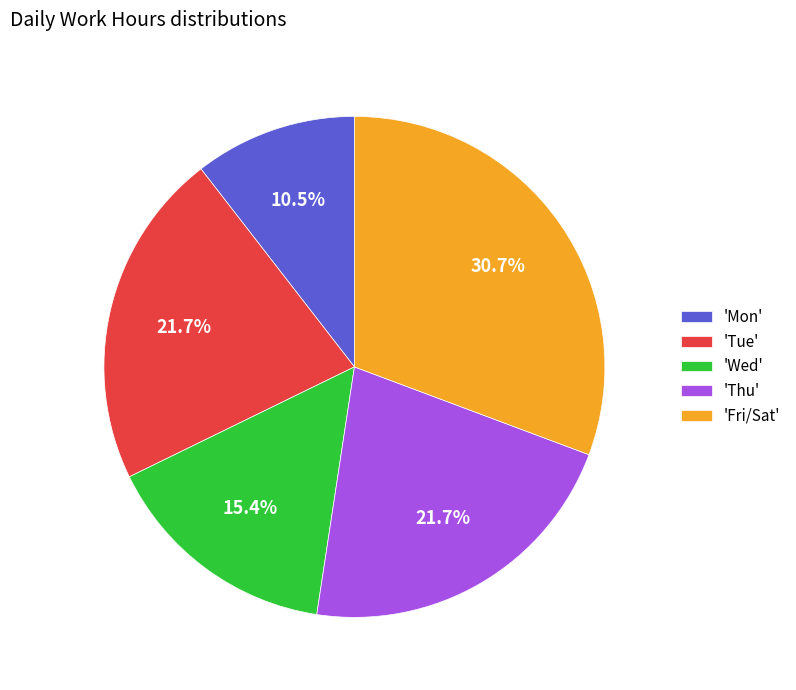

Approximately how many times larger is the value at 'Fri/Sat' compared to 'Tue'?

1.4